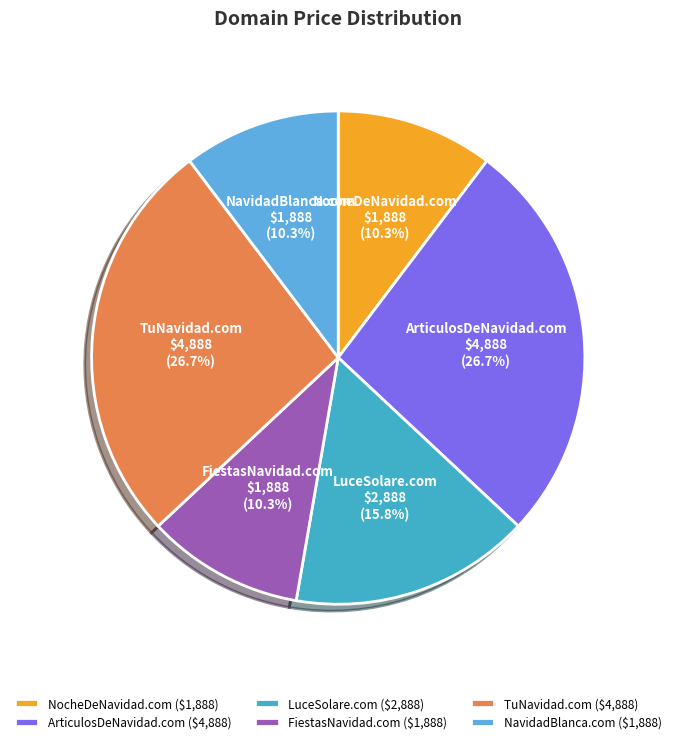

Does LuceSolare.com represent more than half of the total?

No